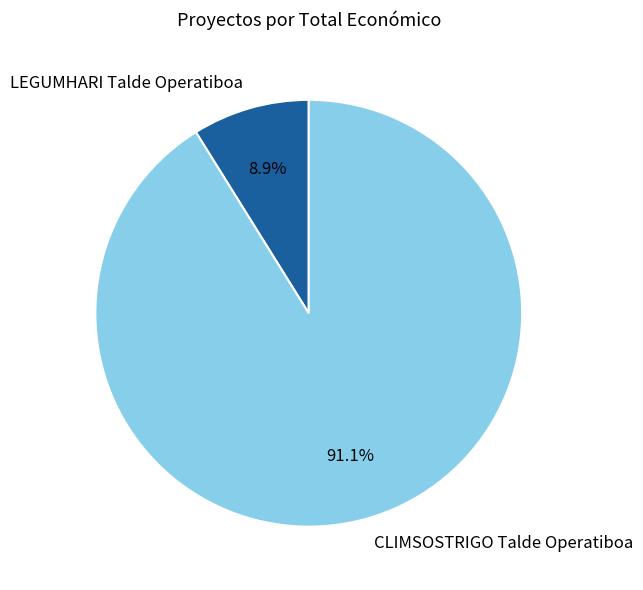

What percentage is the CLIMSOSTRIGO Talde Operatiboa slice, to the nearest percent?

91%